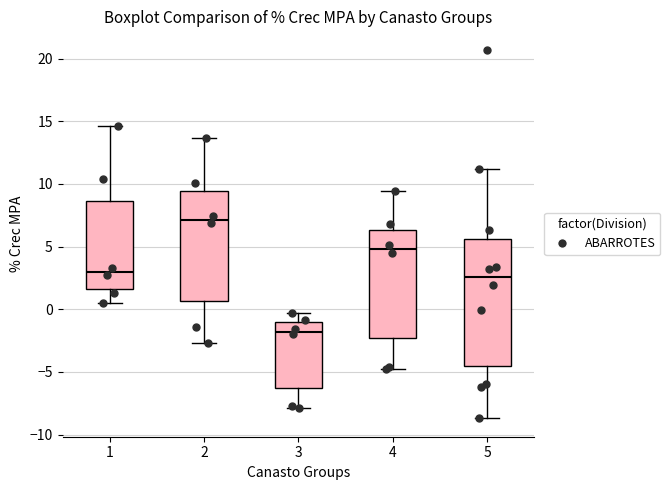

Where does the lower whisker of the box at x = 4 end on the y-axis? The values are not printed on the chart, so give them approximately, as read against the axis.

-5.0